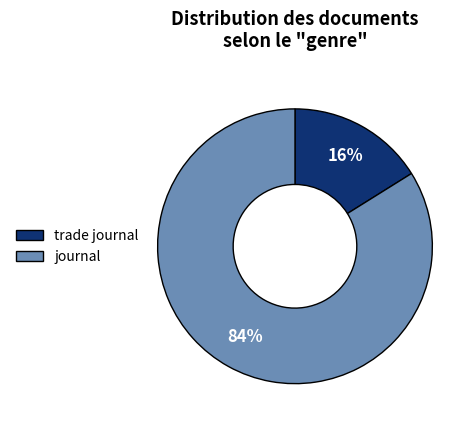

To the nearest percent, what is the combined percentage of journal and trade journal?

100%